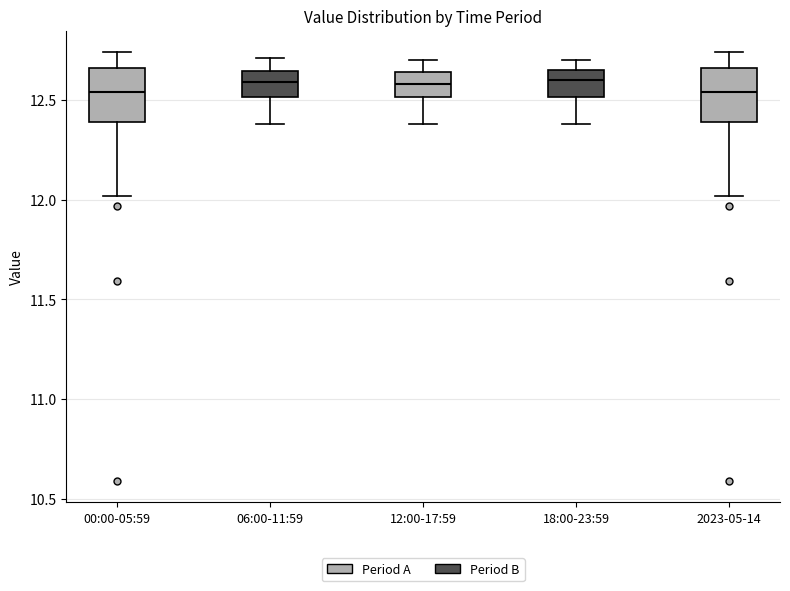

Where is the lower edge of the box for 06:00-11:59 on the y-axis? The values are not printed on the chart, so give them approximately, as read against the axis.

12.50